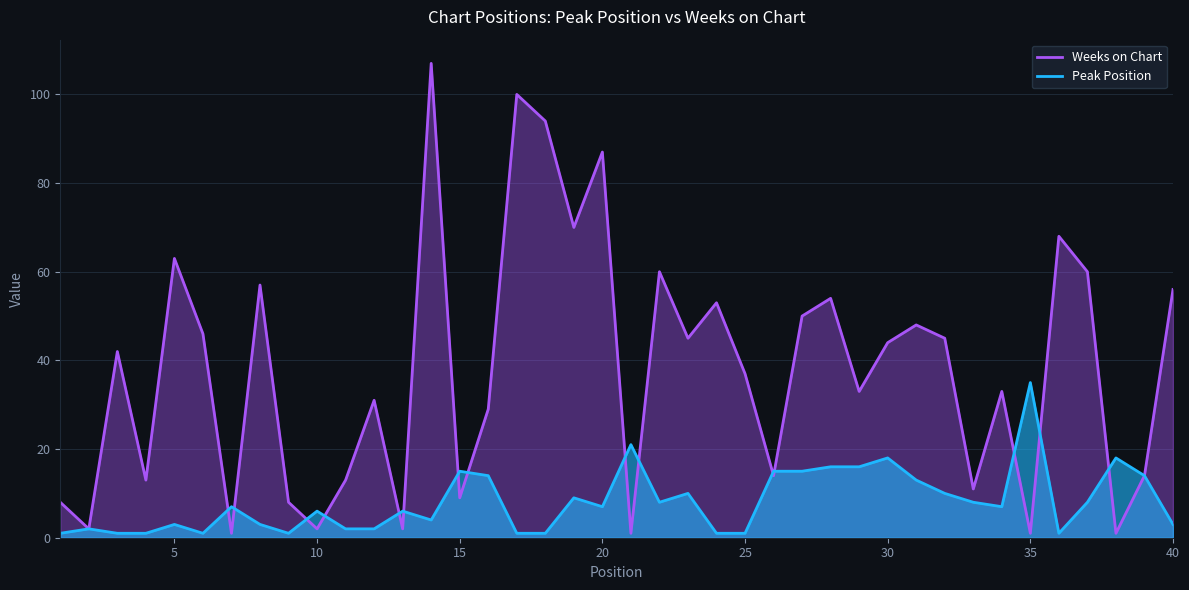

The Weeks on Chart series shows 37 at 25. True or false?

True